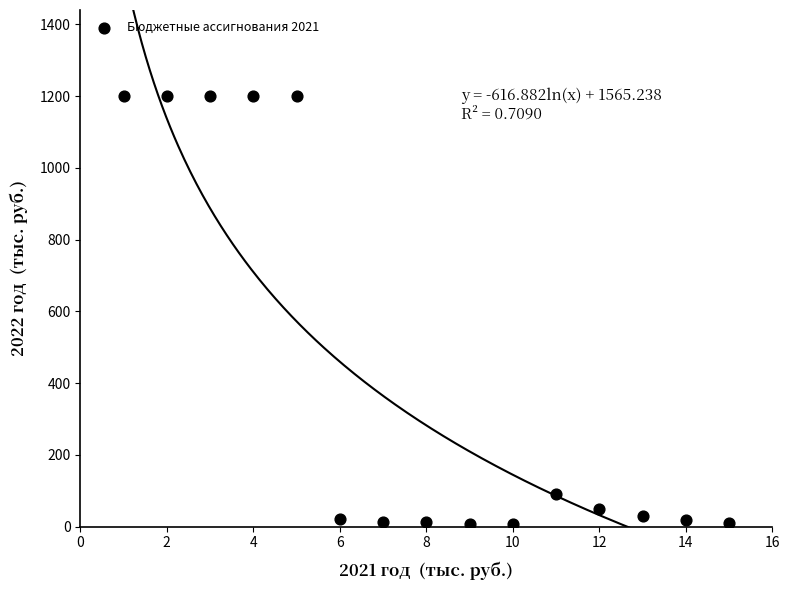

What Y value in the scatter plot is closest to 604?

90.0